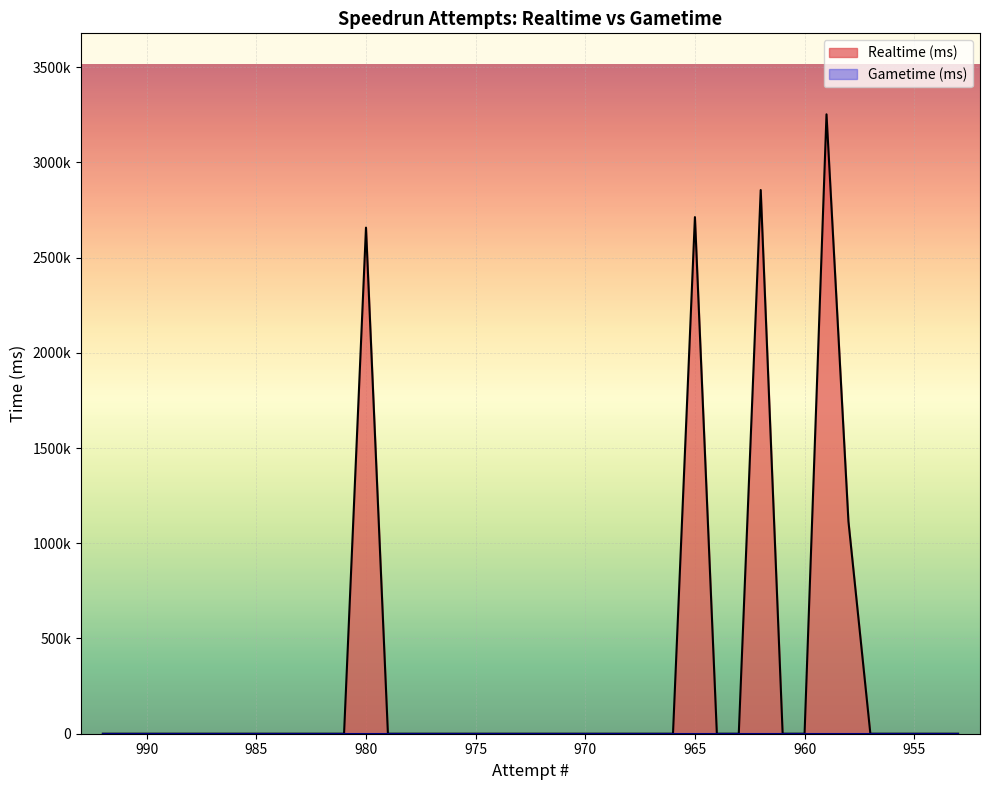

Is the value of Gametime (ms) at 979 greater than the value of Realtime (ms) at 988?

No